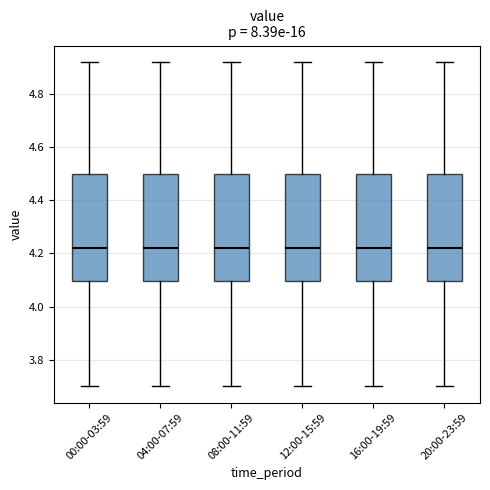

Where does the median line of the box for 20:00-23:59 sit on the y-axis? The values are not printed on the chart, so give them approximately, as read against the axis.

4.22